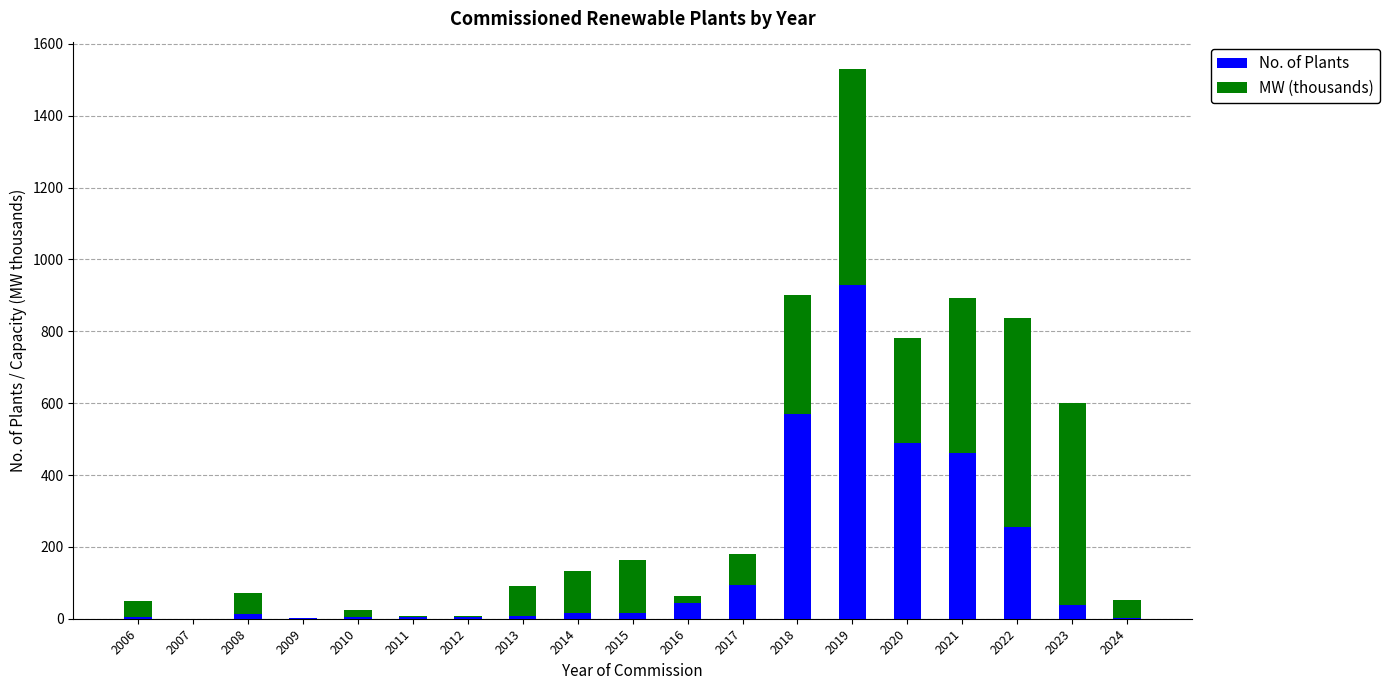

Is it true that No. of Plants equals 1449.9 at 2019?

False